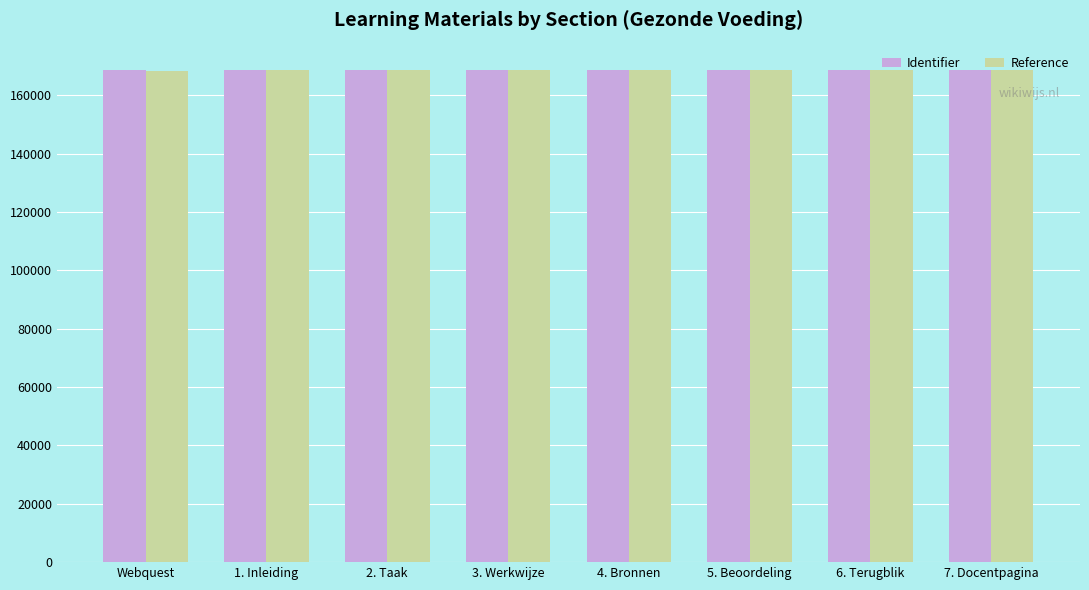

What is the total value across all series at 7. Docentpagina?

337427